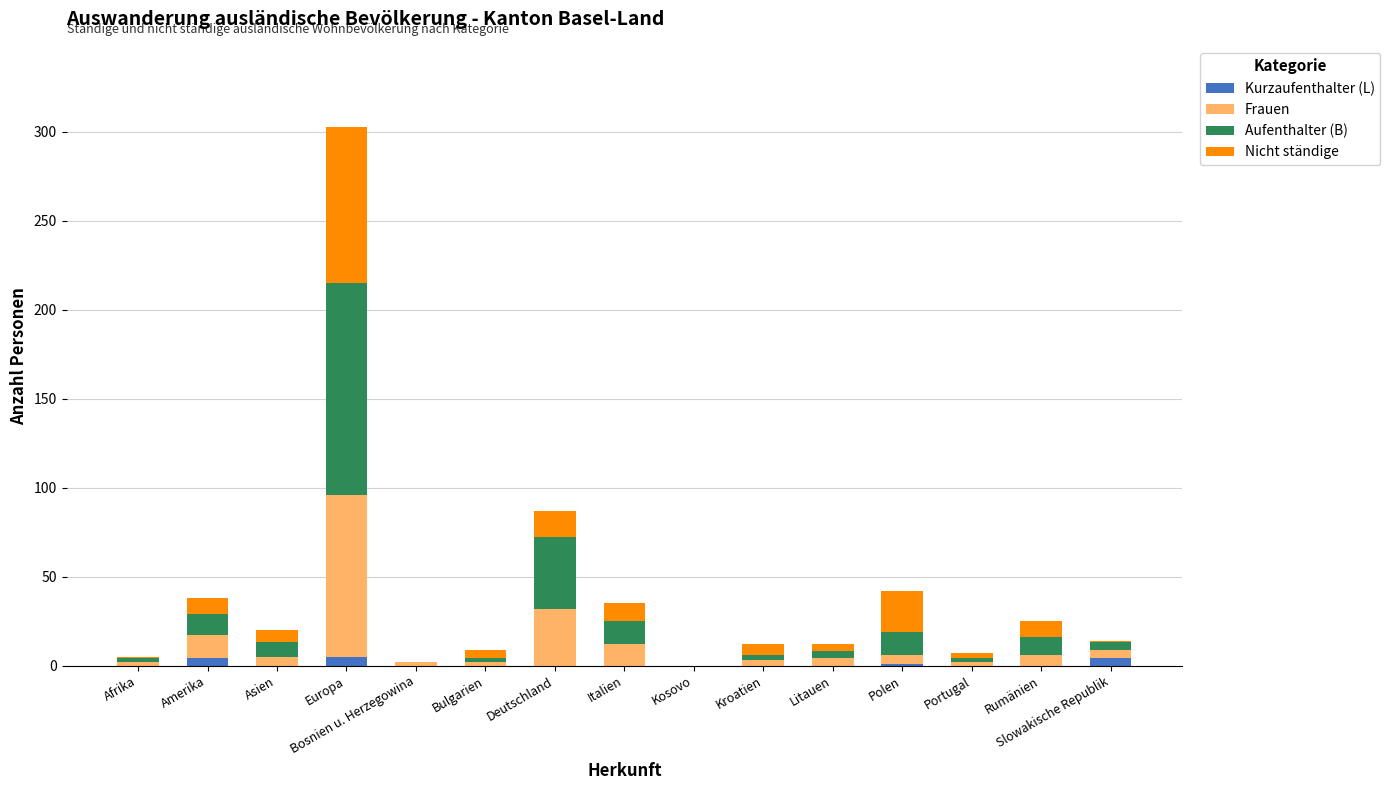

At which category is the sum across all series the highest?

Europa